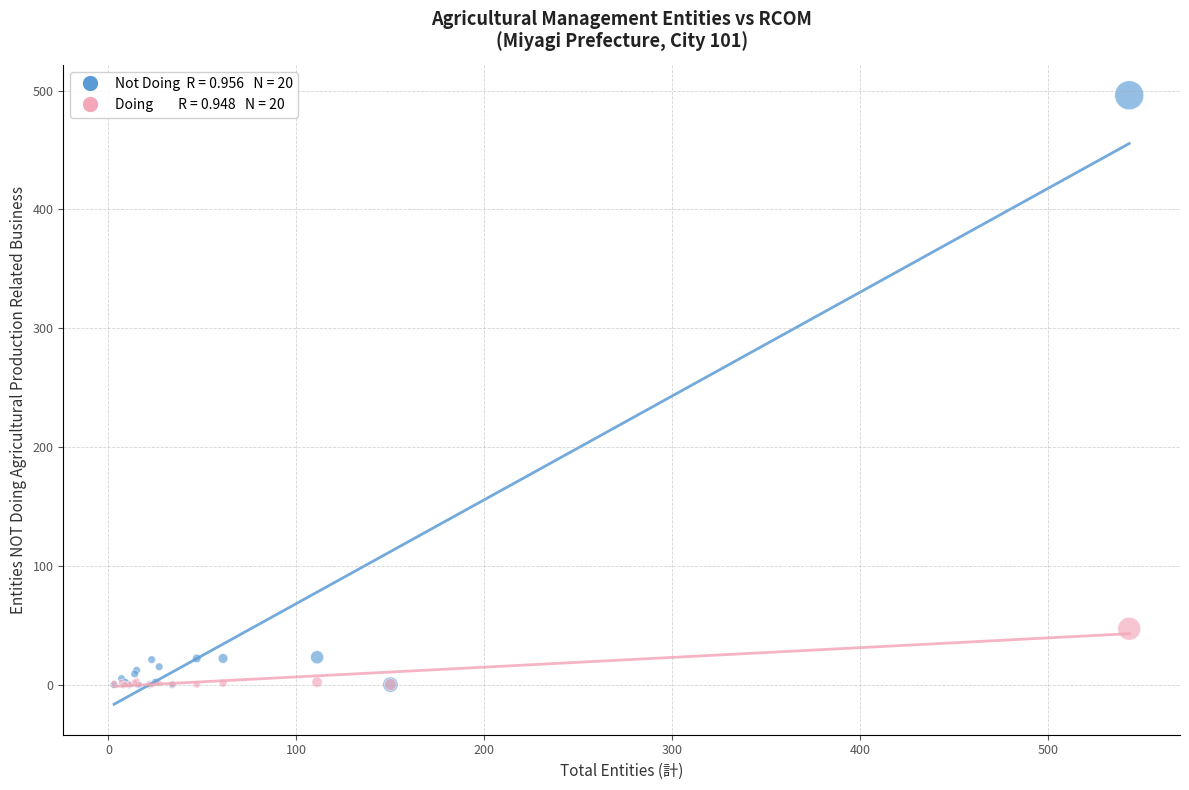

Across all series, what Y value is closest to 248?

47